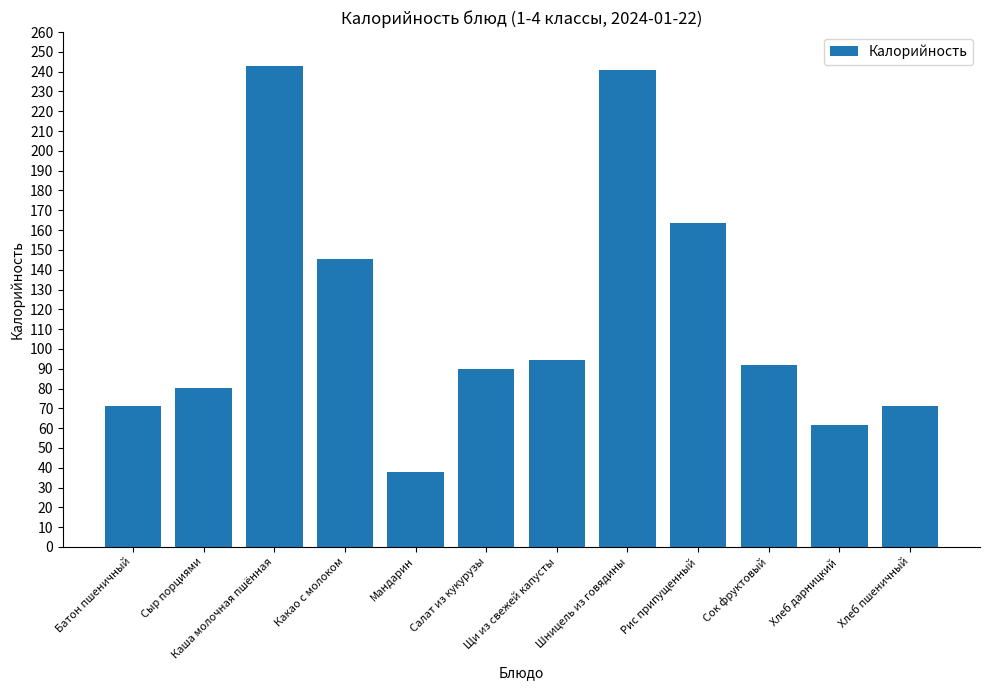

Reading left to right, what are all the values shown in this chart?

Батон пшеничный=71.4	Сыр порциями=80.2	Каша молочная пшённая=243.0	Какао с молоком=145.2	Мандарин=38.0	Салат из кукурузы=89.9	Щи из свежей капусты=94.4	Шницель из говядины=240.6	Рис припущенный=163.7	Сок фруктовый=92.0	Хлеб дарницкий=61.8	Хлеб пшеничный=71.4